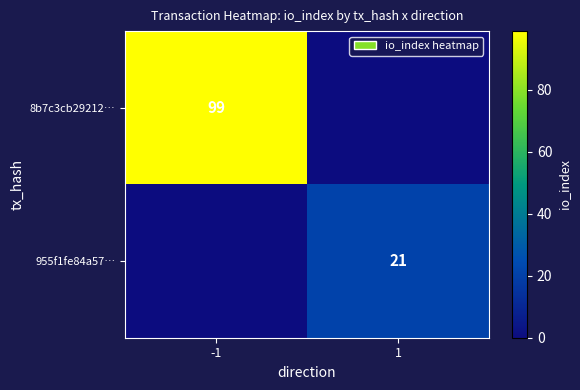

Is it true that 955f1fe84a57… equals 21 at 1?

True